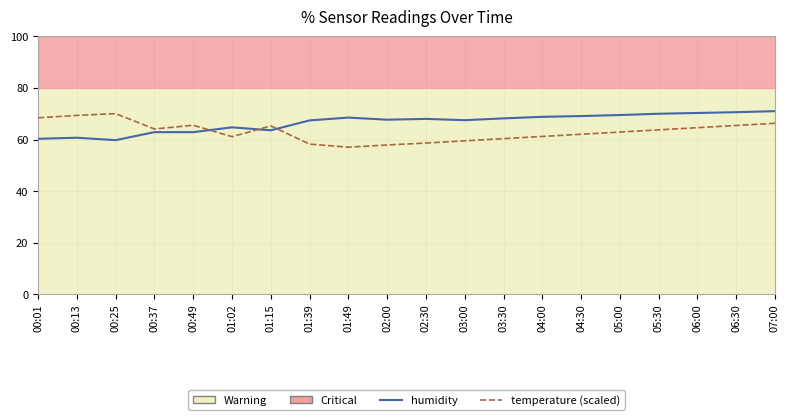

What is the spread (max minus min) of values at 03:30?

7.9